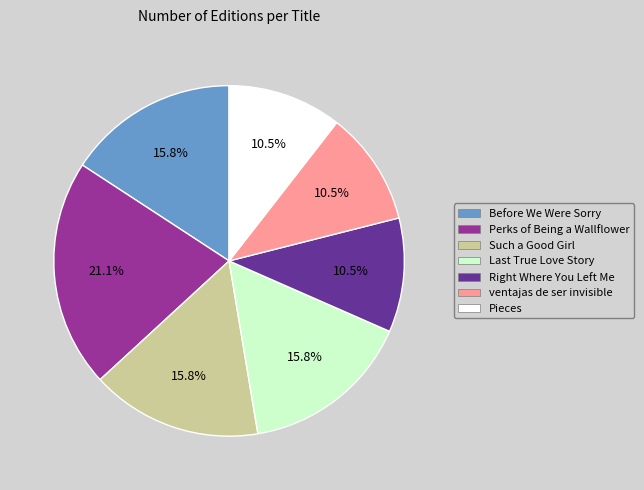

Approximately how many times larger is the value at Before We Were Sorry compared to ventajas de ser invisible?

1.5